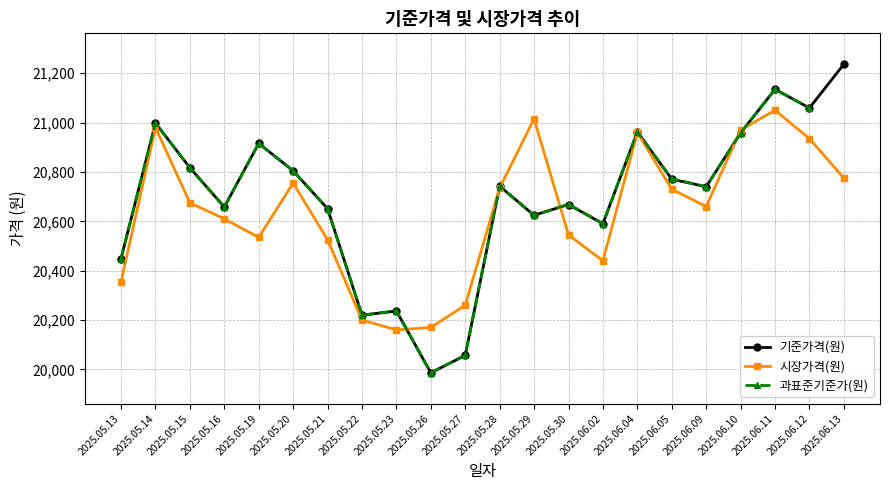

What is the difference between the second highest and second lowest values in the 기준가격(원) series?

1077.8